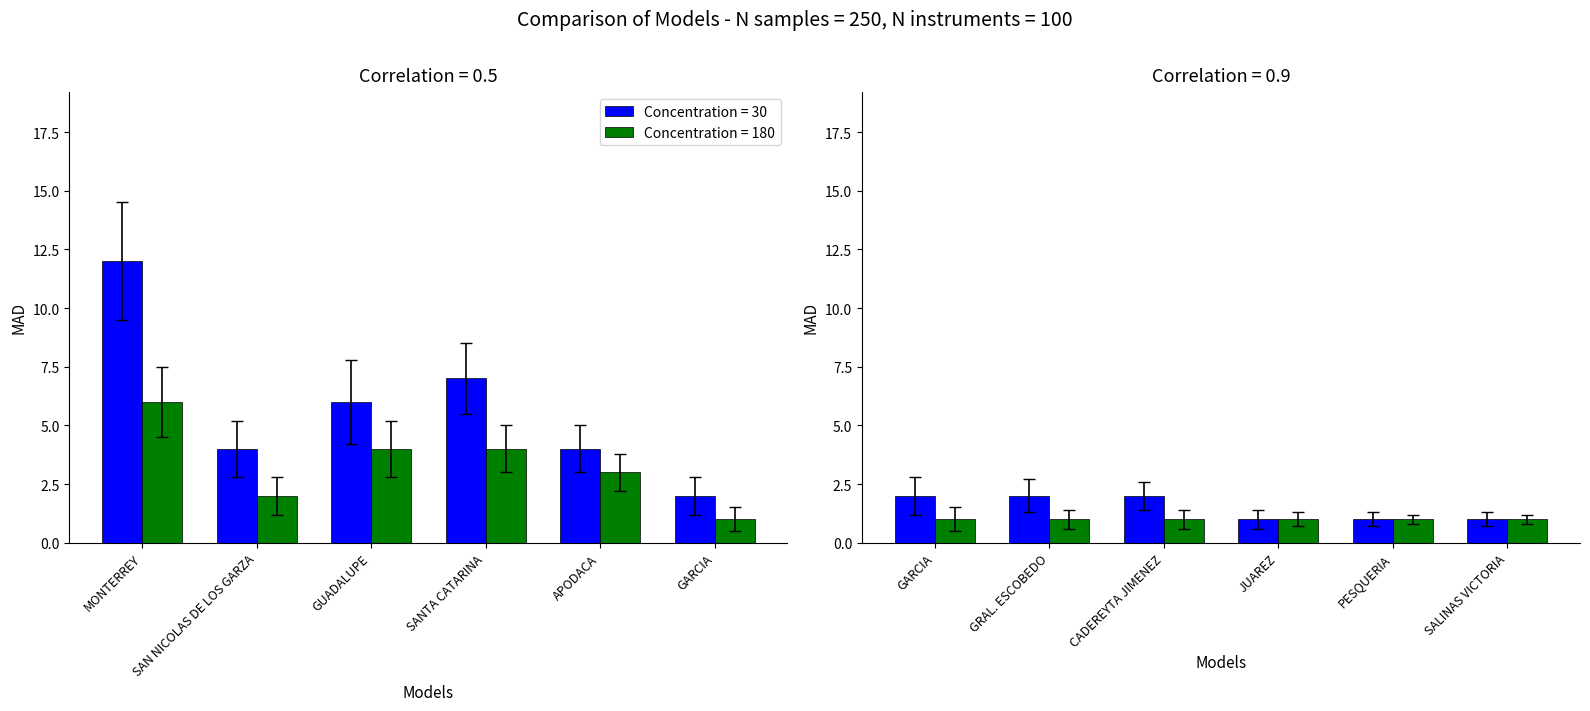

Where does the Concentration = 30 series first go above 2?

MONTERREY